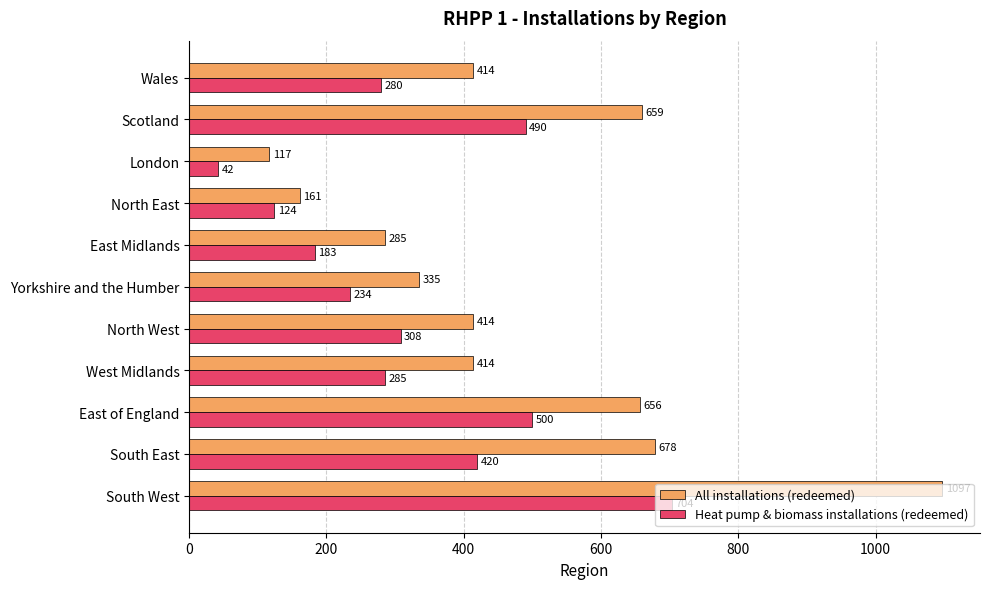

Which series changed the most between East of England and Wales?

All installations (redeemed)